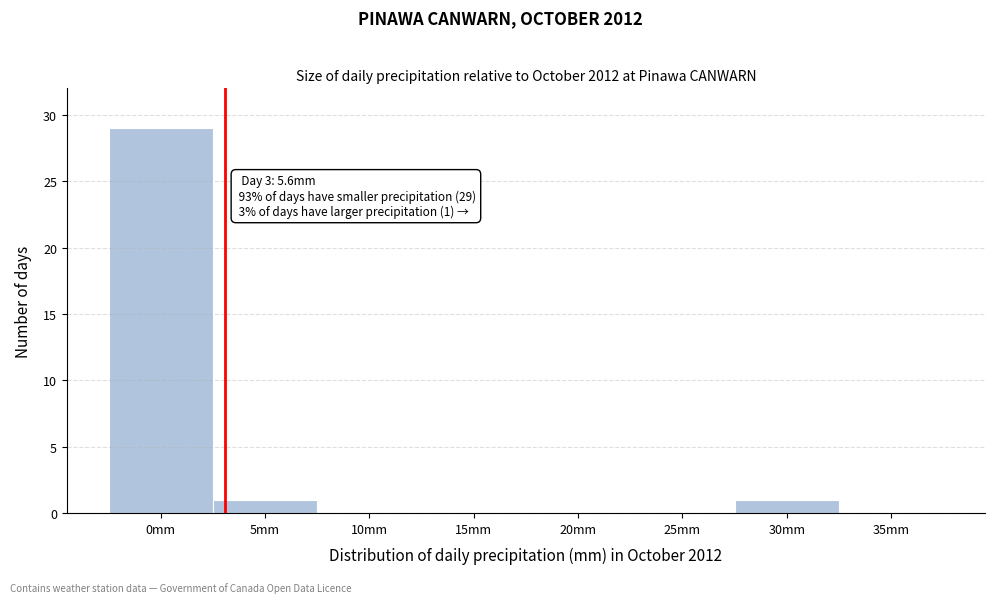

Reading left to right, what are all the values shown in this chart?

0mm=29	5mm=1	10mm=0	15mm=0	20mm=0	25mm=0	30mm=1	35mm=0